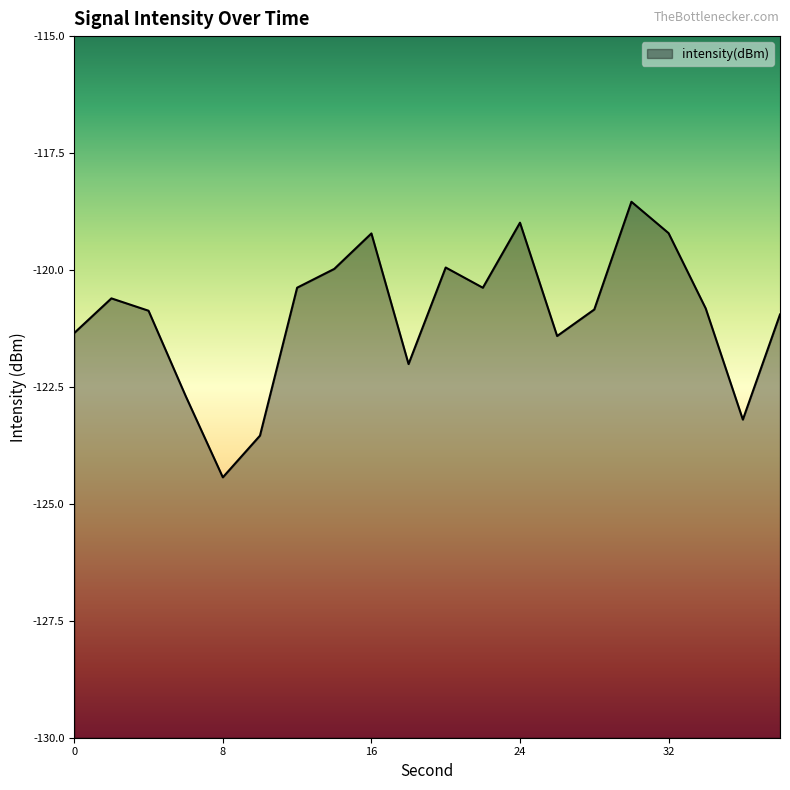

How many data points are less than -120?

14